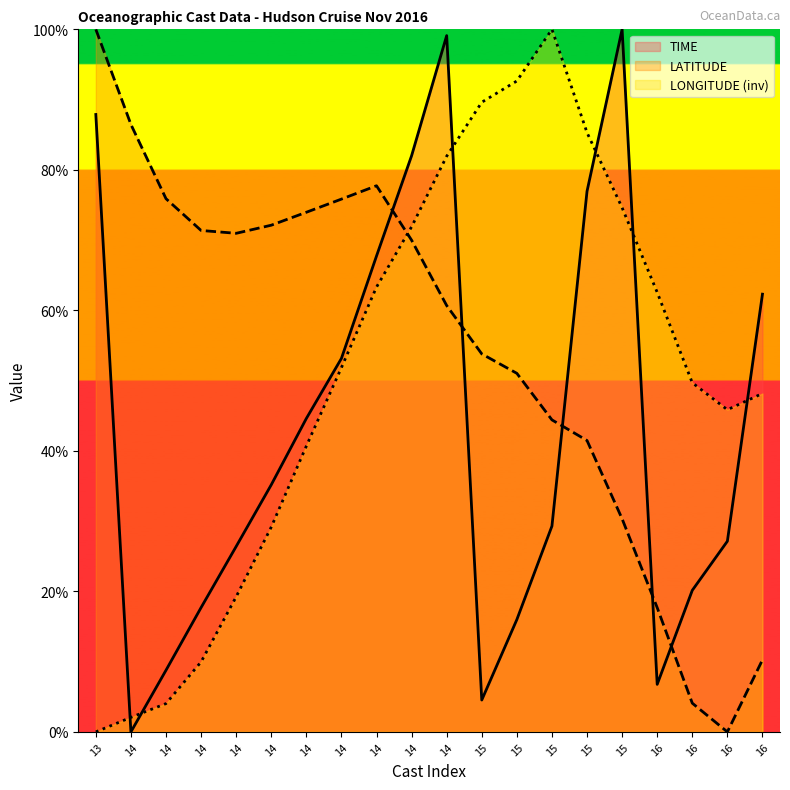

What is the sum of all LATITUDE values?

1088.1